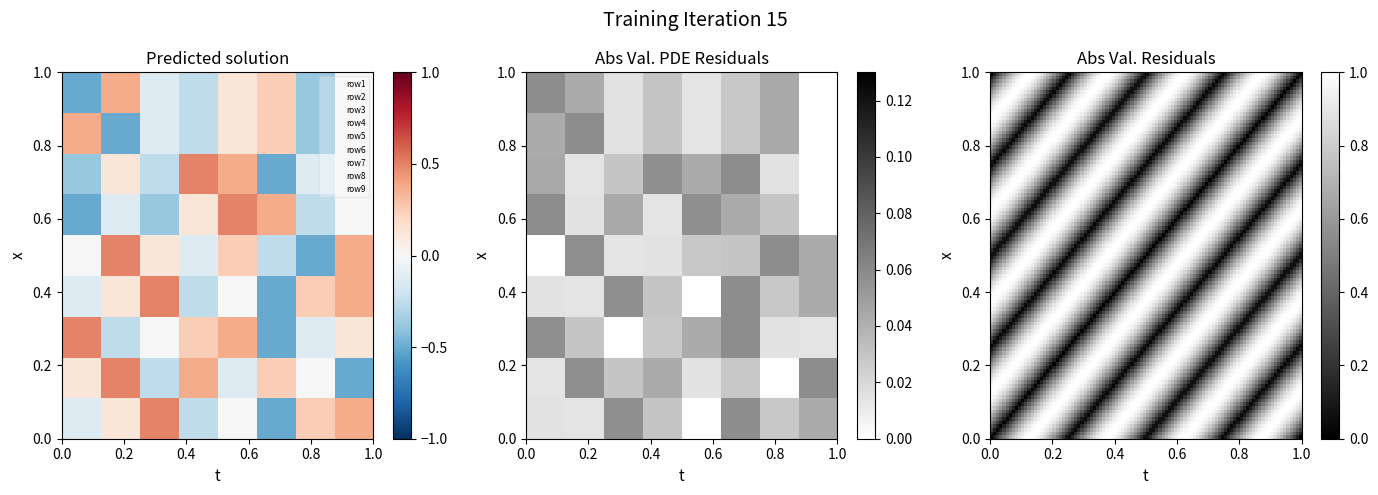

List the series in order of their peak value, highest first.

row1, row2, row3, row4, row5, row6, row7, row8, row9